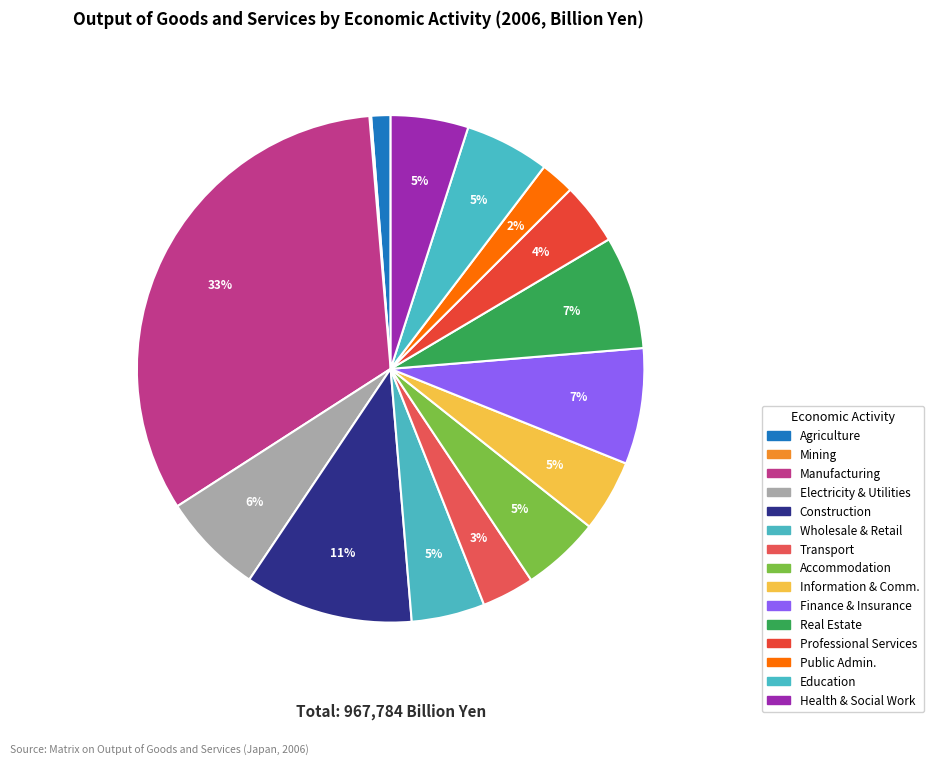

Which slice is the largest?

3. Manufacturing